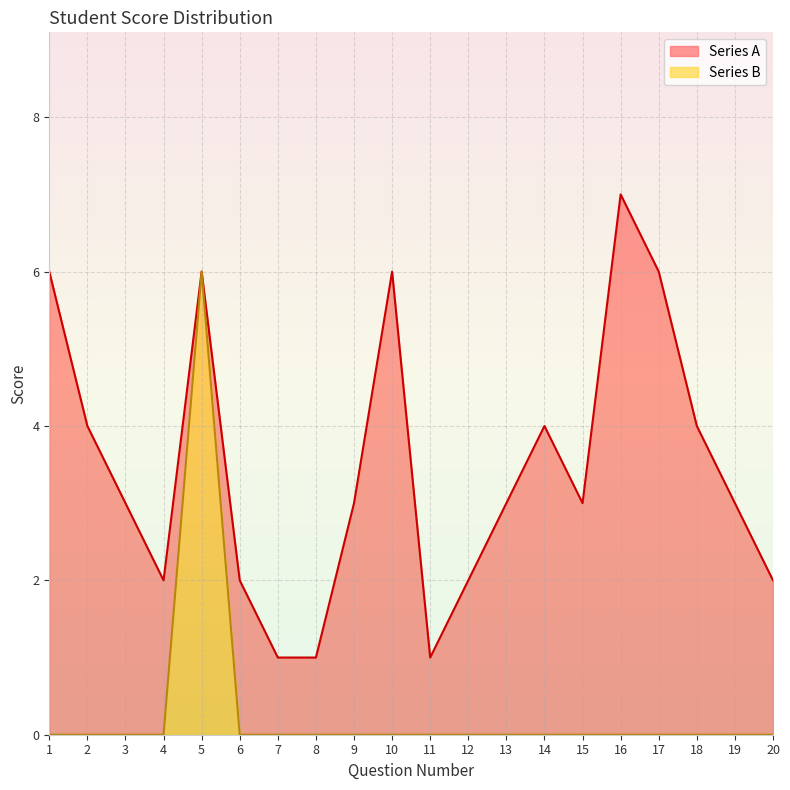

Reading left to right, transcribe all the data shown in this chart.

Series A: 1=6	2=4	3=3	4=2	5=6	6=2	7=1	8=1	9=3	10=6	11=1	12=2	13=3	14=4	15=3	16=7	17=6	18=4	19=3	20=2
Series B: 1=0	2=0	3=0	4=0	5=6	6=0	7=0	8=0	9=0	10=0	11=0	12=0	13=0	14=0	15=0	16=0	17=0	18=0	19=0	20=0